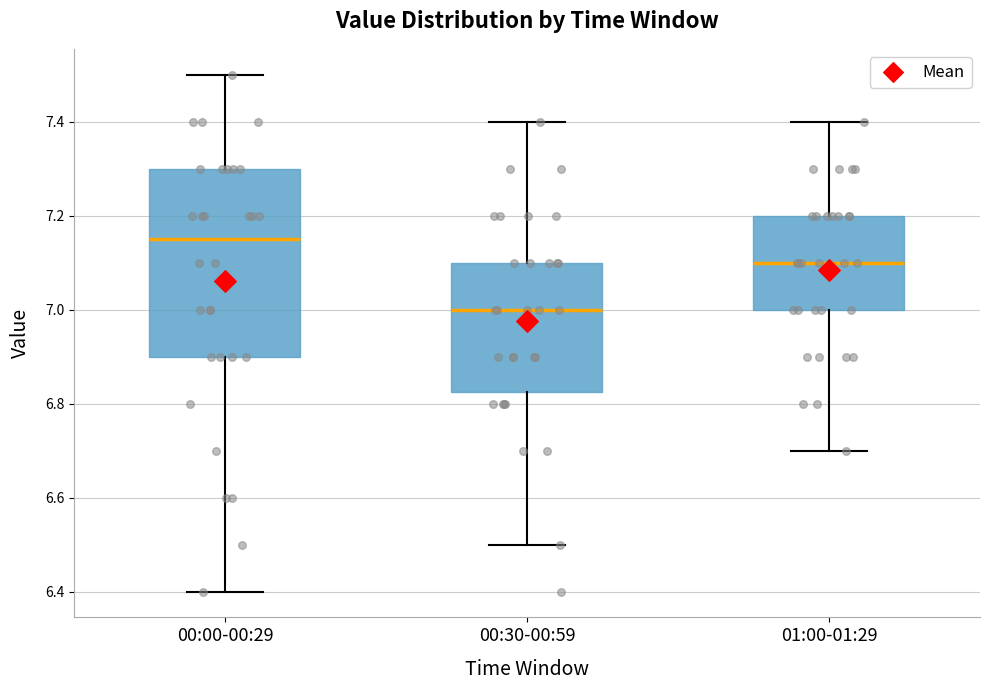

Comparing the boxes themselves (not the whiskers), which one is the tallest?

00:00-00:29